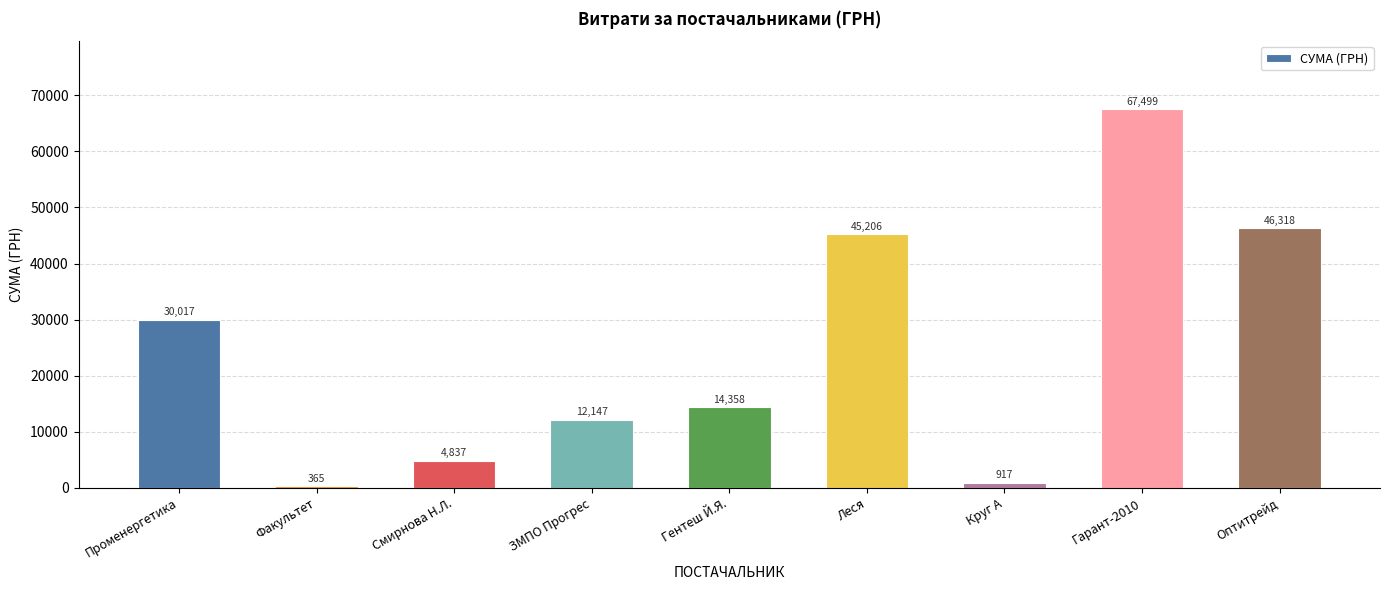

What is the ratio of the value at Гарант-2010 to the value at ЗМПО Прогрес?

5.6